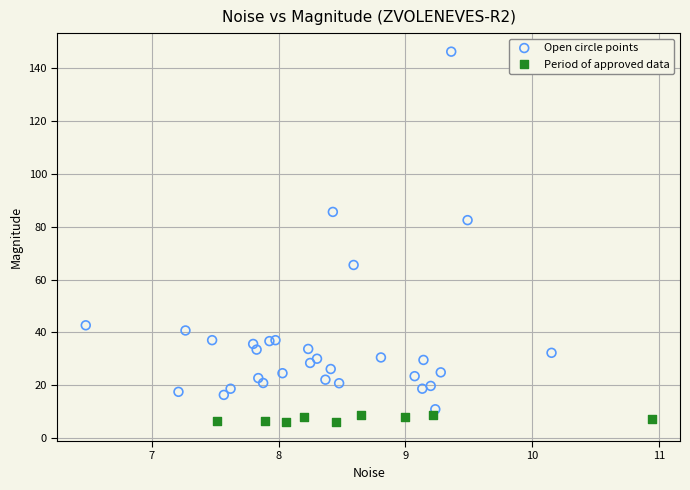

Which series reaches the maximum Y coordinate?

Open circle points